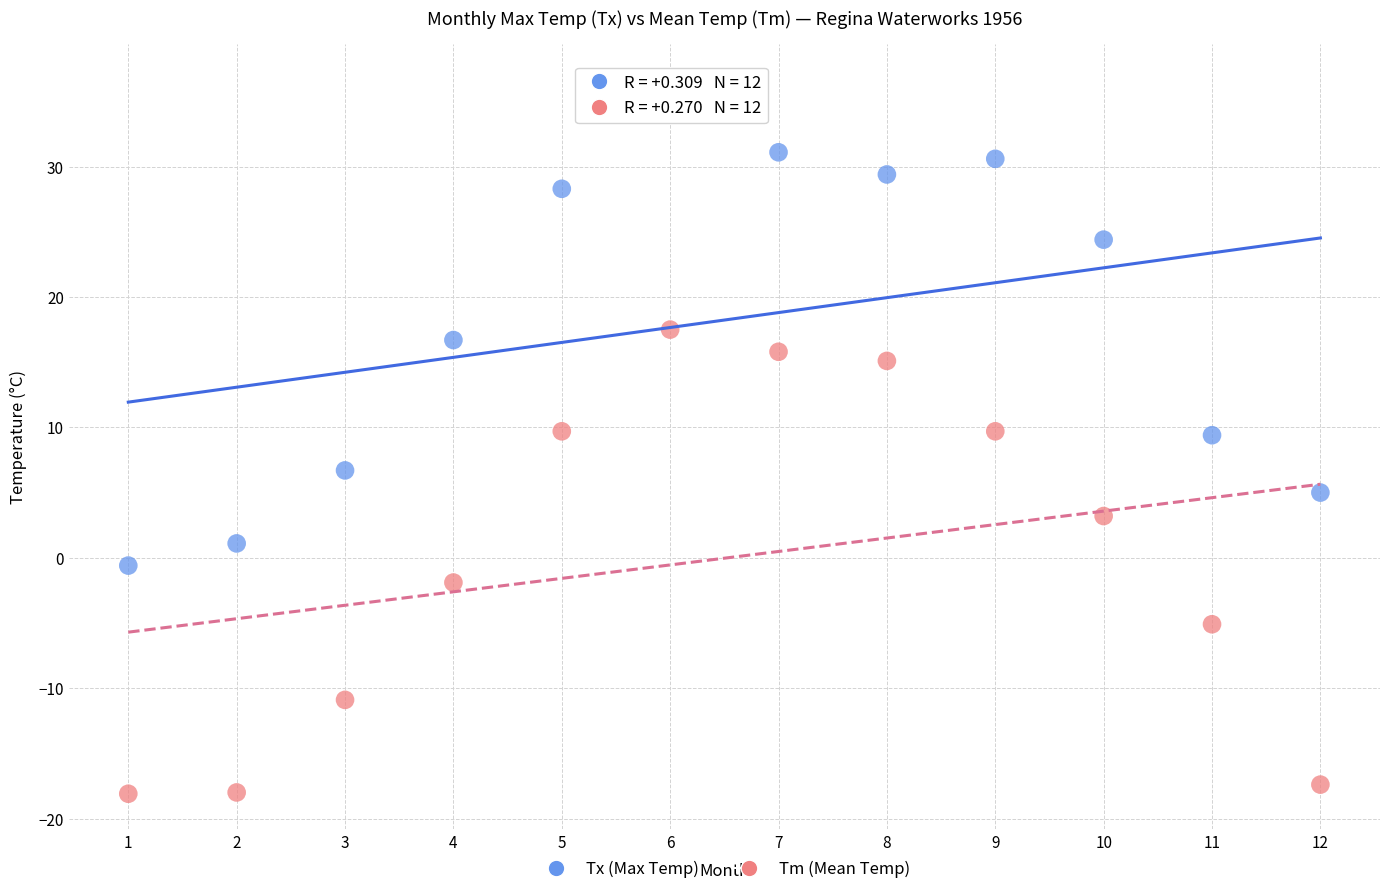

Which series reaches the minimum Y coordinate?

Tm (Mean Temp)